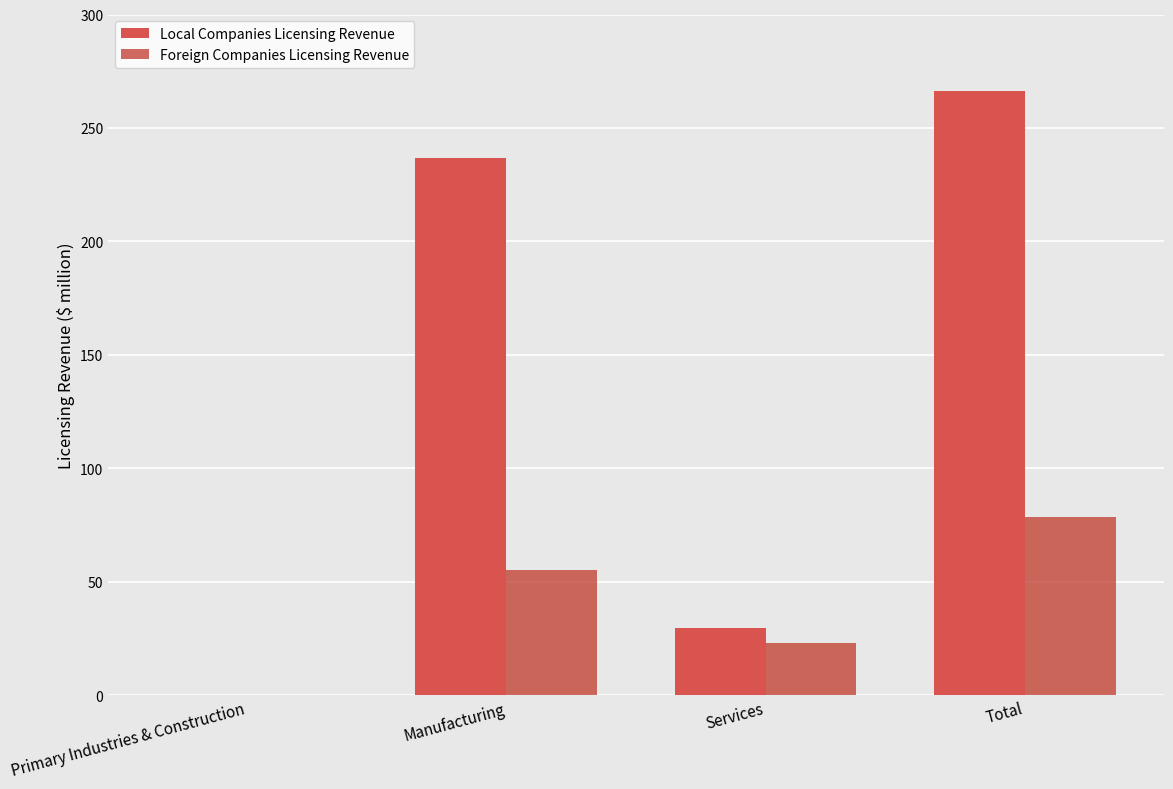

Does the chart contain stacked bars?

No